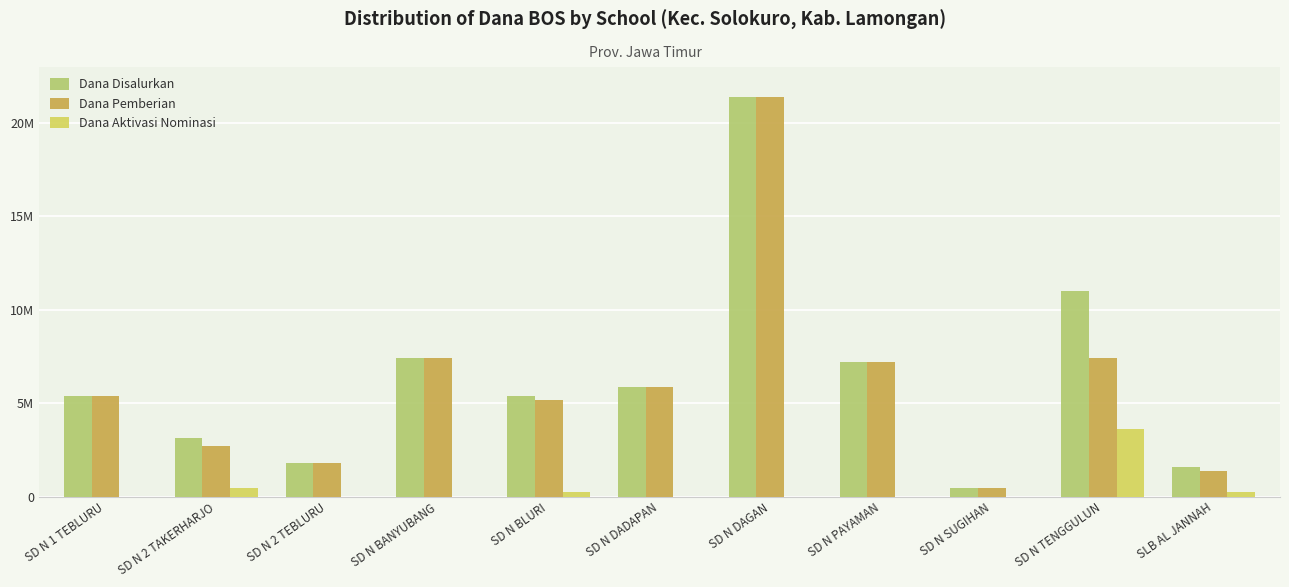

Which series has the largest total across all categories?

Dana Disalurkan